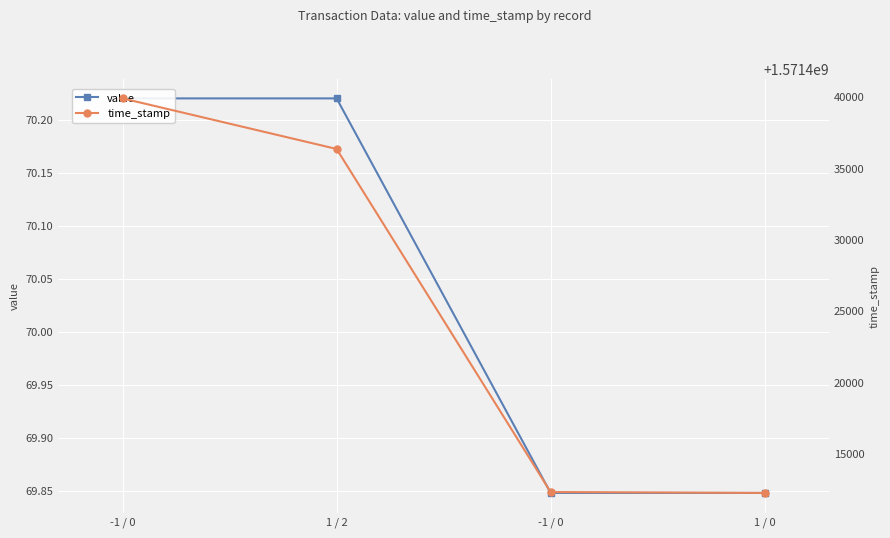

The value series shows 70.2 at 1 / 2. True or false?

True